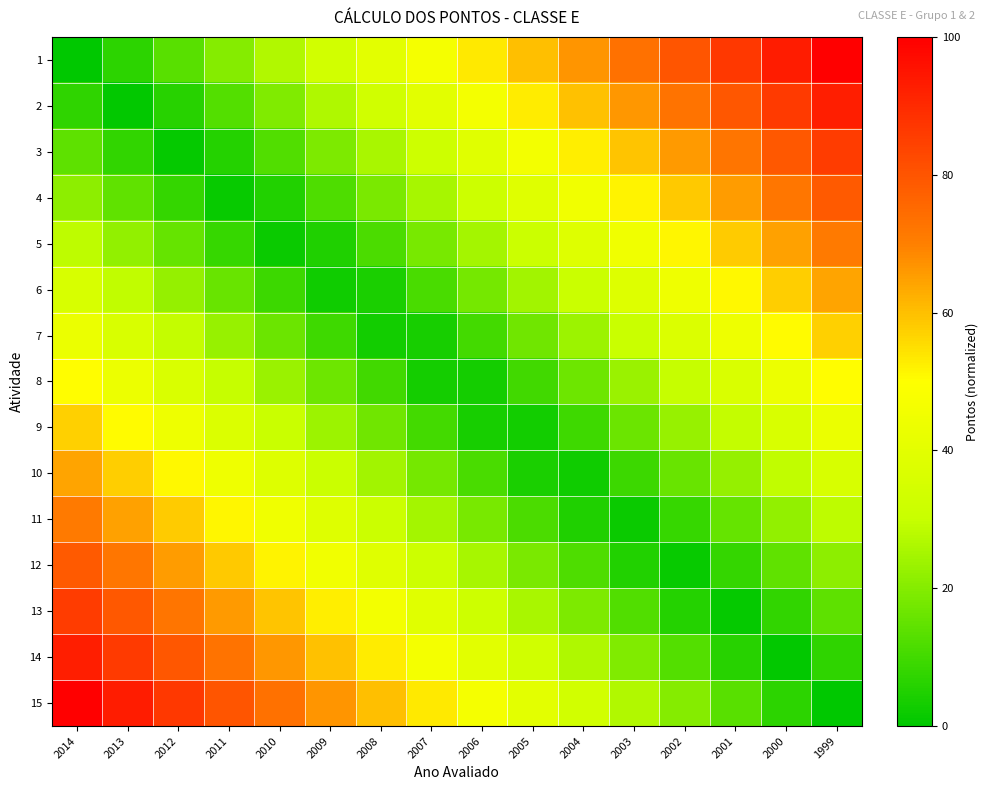

List the series in order of their peak value, highest first.

1, 15, 2, 14, 3, 13, 4, 12, 5, 11, 10, 6, 7, 9, 8